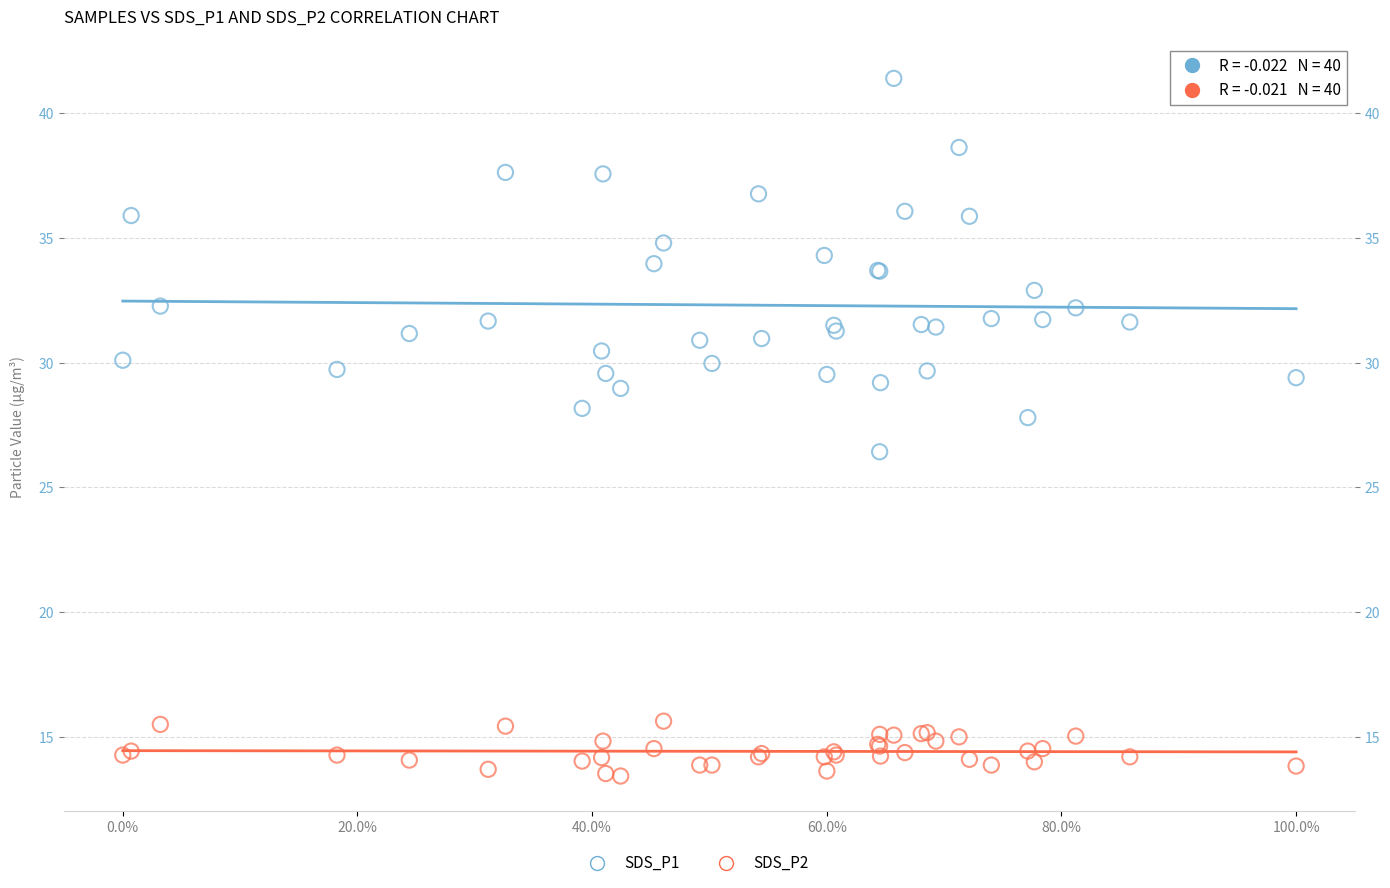

Which series has the largest Y range (max minus min)?

SDS_P1